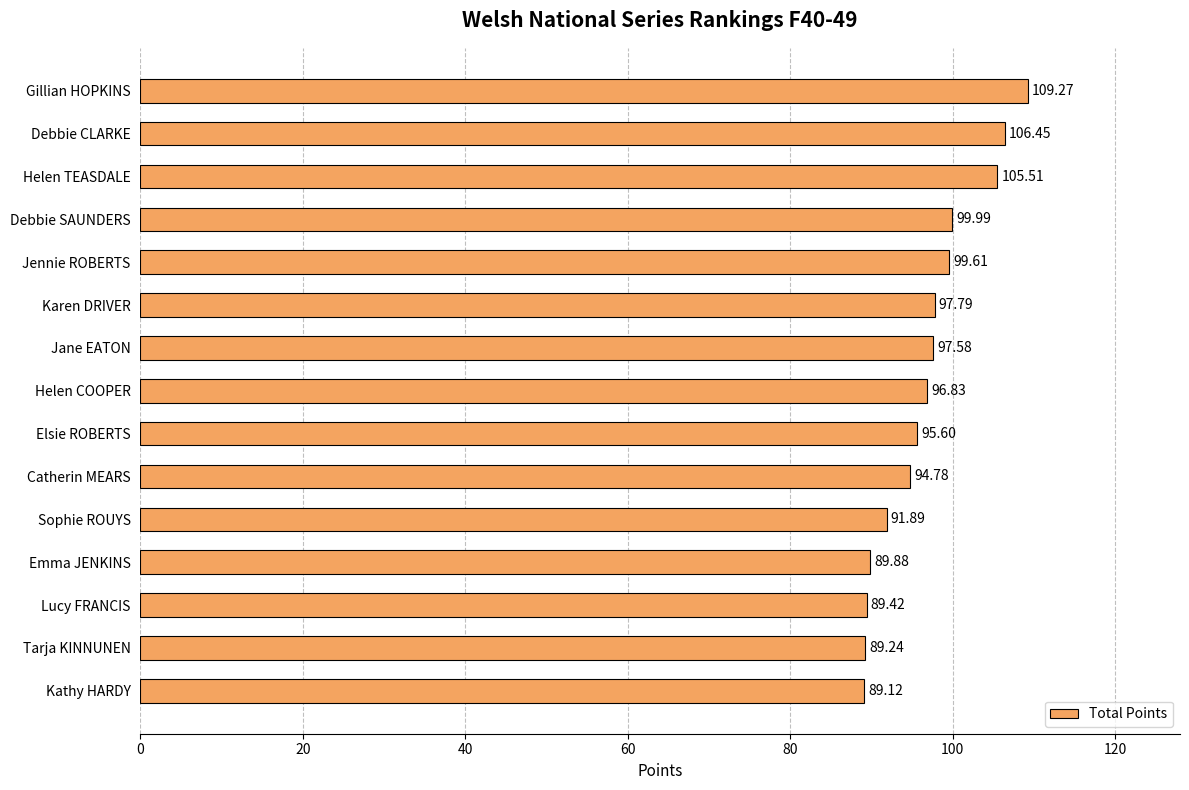

Which has a higher value, Elsie ROBERTS or Kathy HARDY?

Elsie ROBERTS